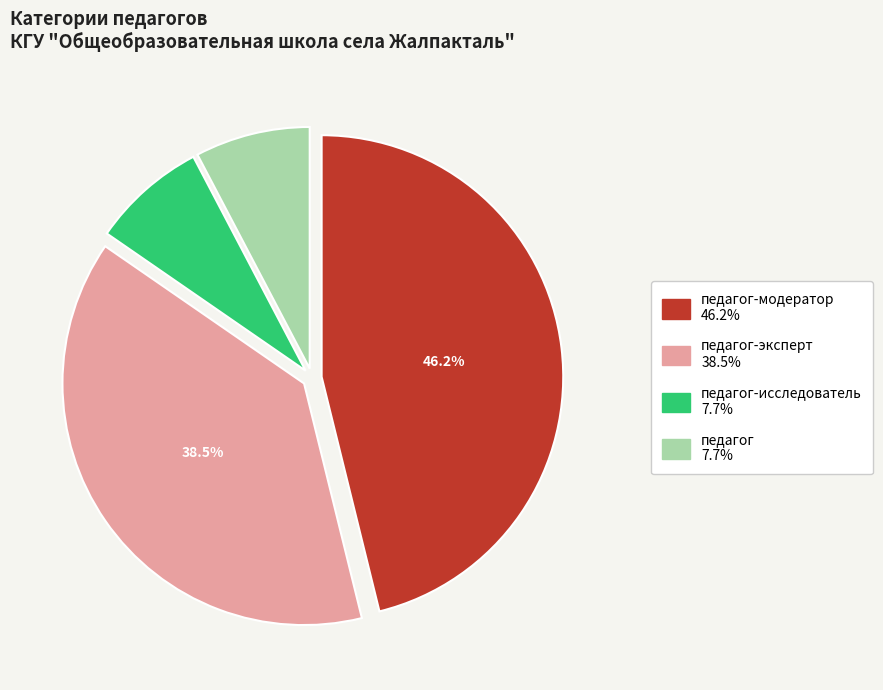

Count the number of slices in the pie.

4